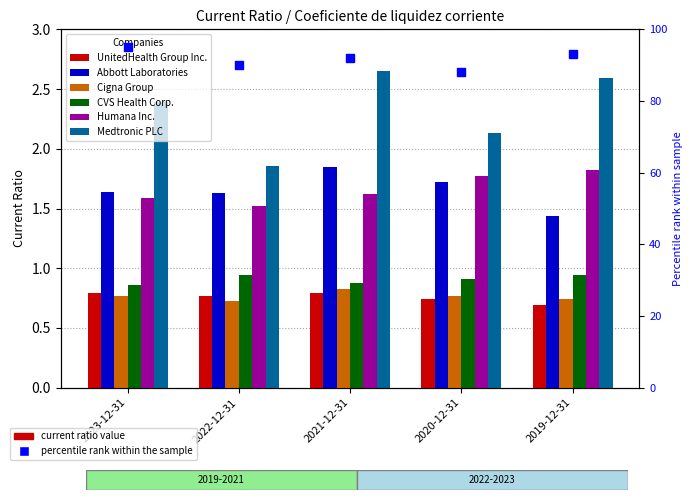

Which series has the widest spread of Y values?

Medtronic PLC